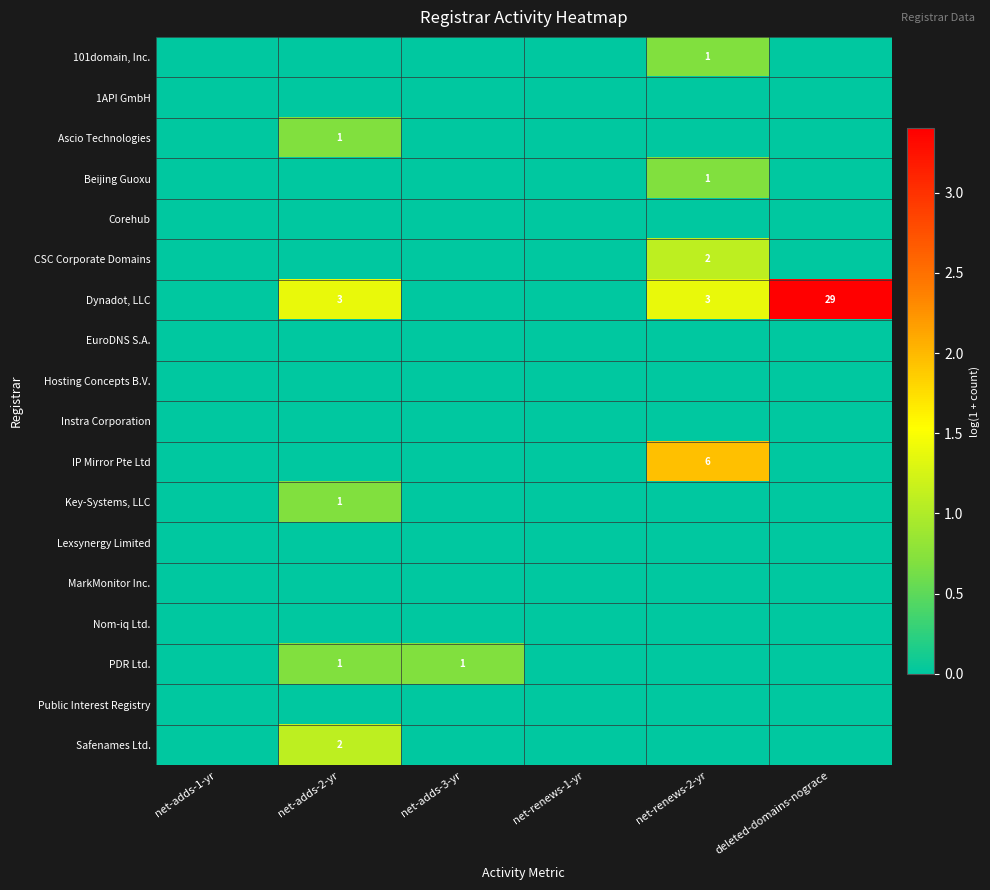

The value of Safenames Ltd. at net-adds-2-yr is 4. True or false?

False